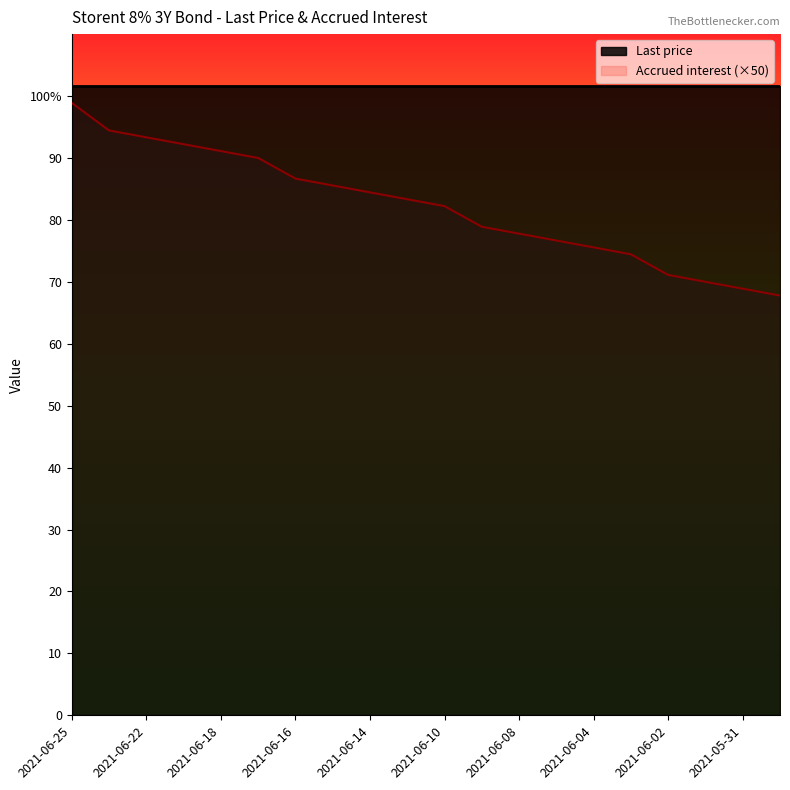

What is the difference between the maximum and minimum values?

31.1